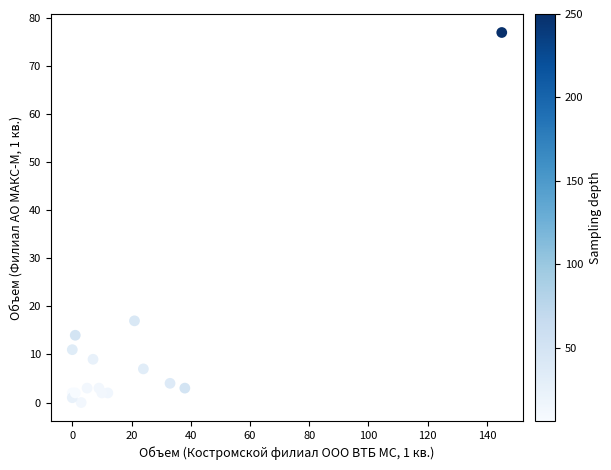

What Y value in the scatter plot is closest to 38?

17